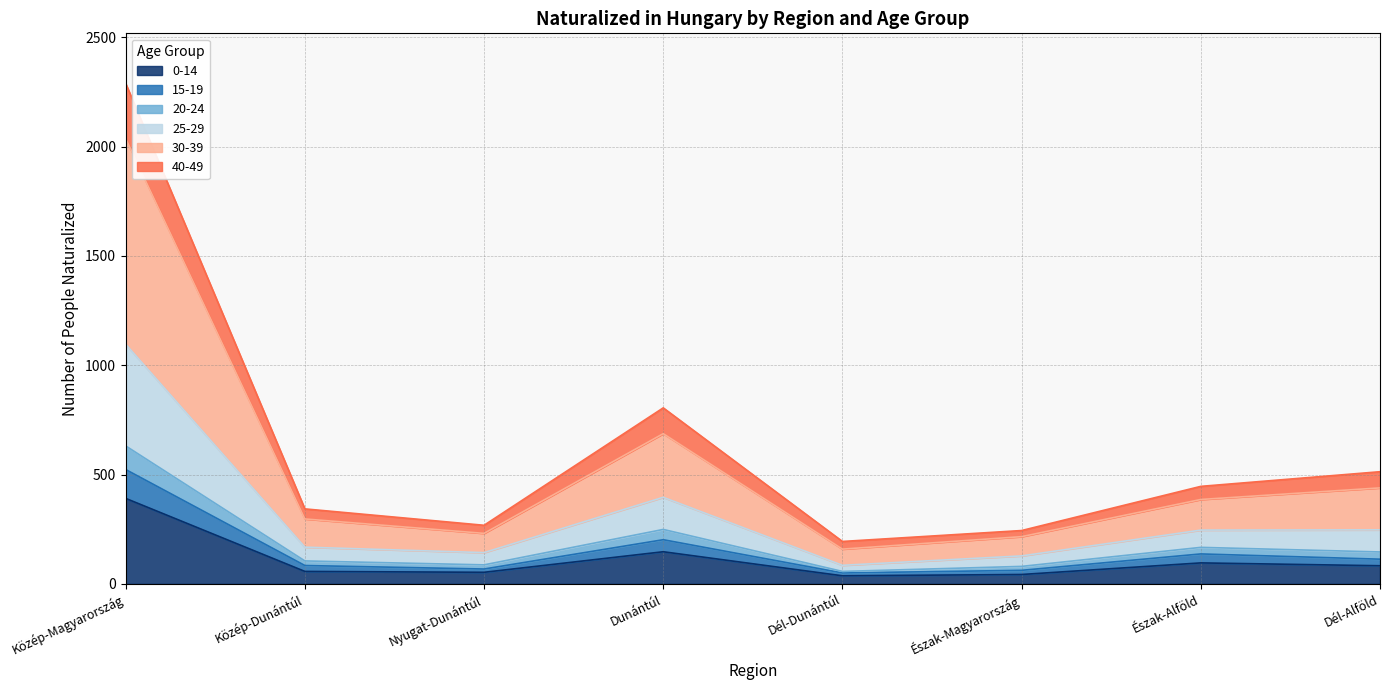

Which label corresponds to the smallest value in the chart?

Dél-Dunántúl